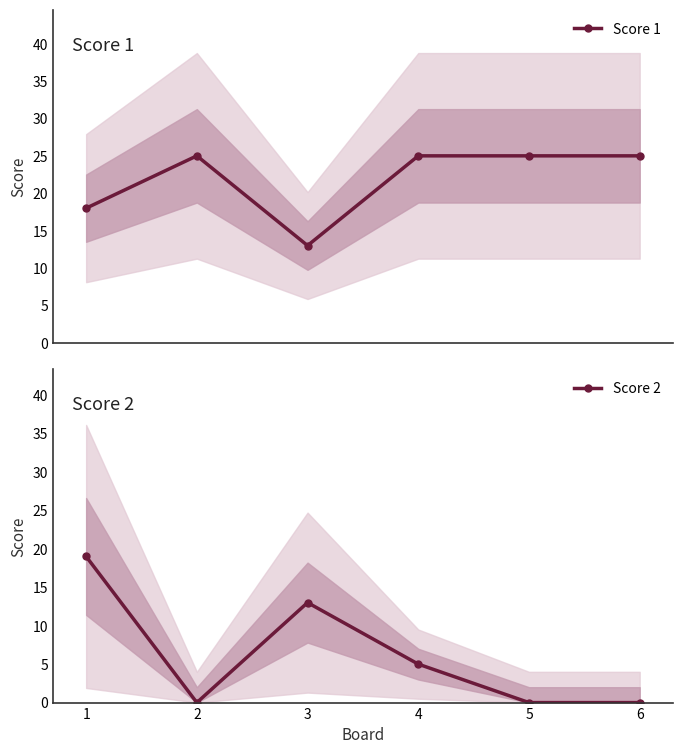

What is the sum of all Score 1 values?

131